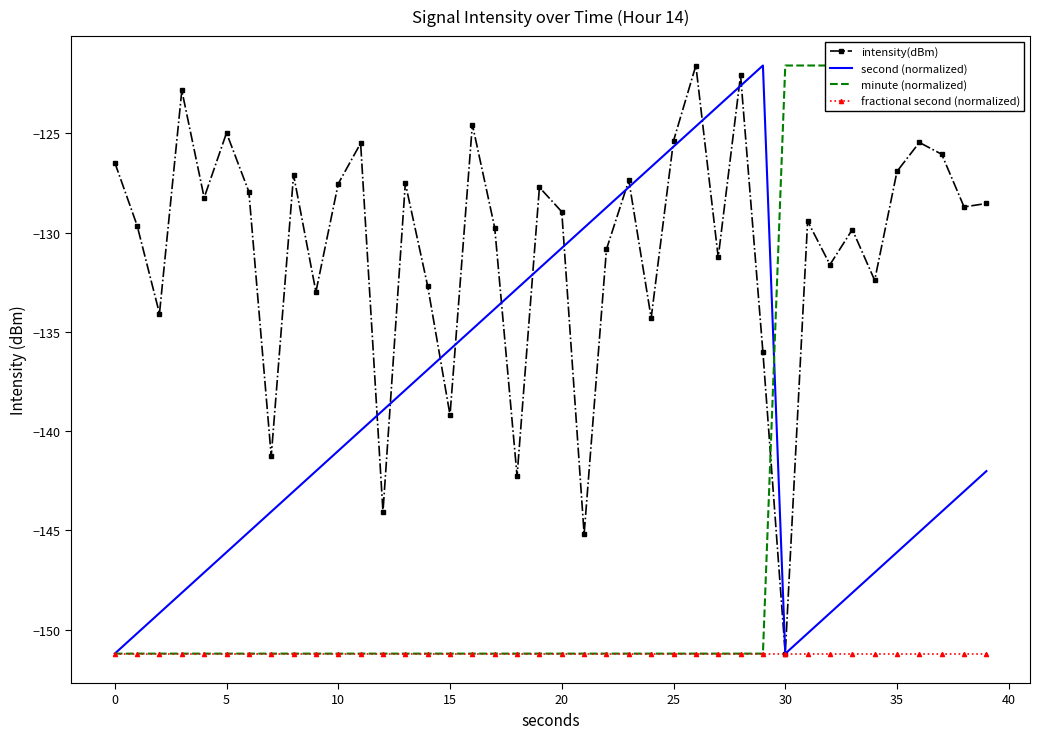

Is the value of minute (normalized) at 27 greater than the value of intensity(dBm) at 24?

No